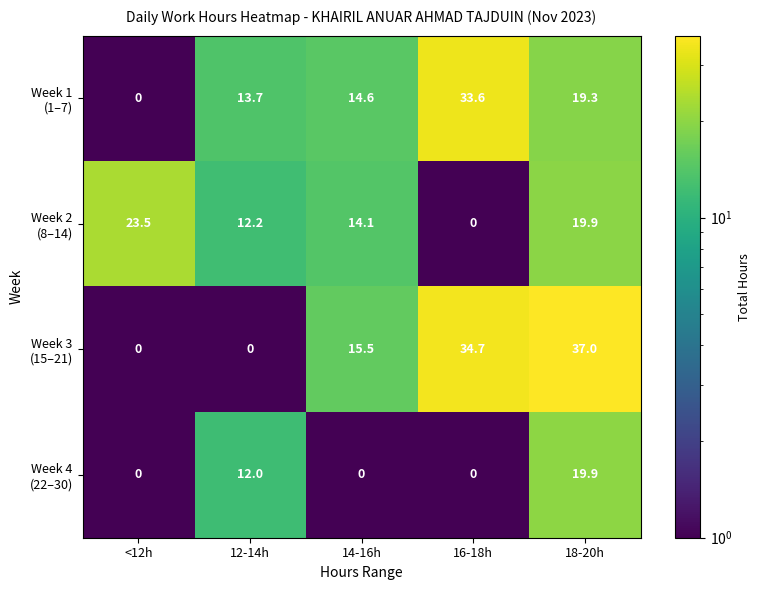

How many series are shown in this chart?

4